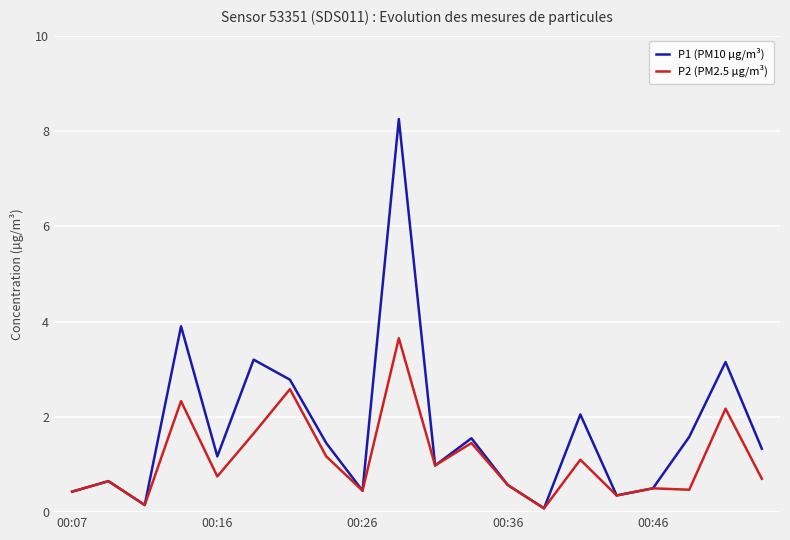

How many lines are shown in the chart?

2